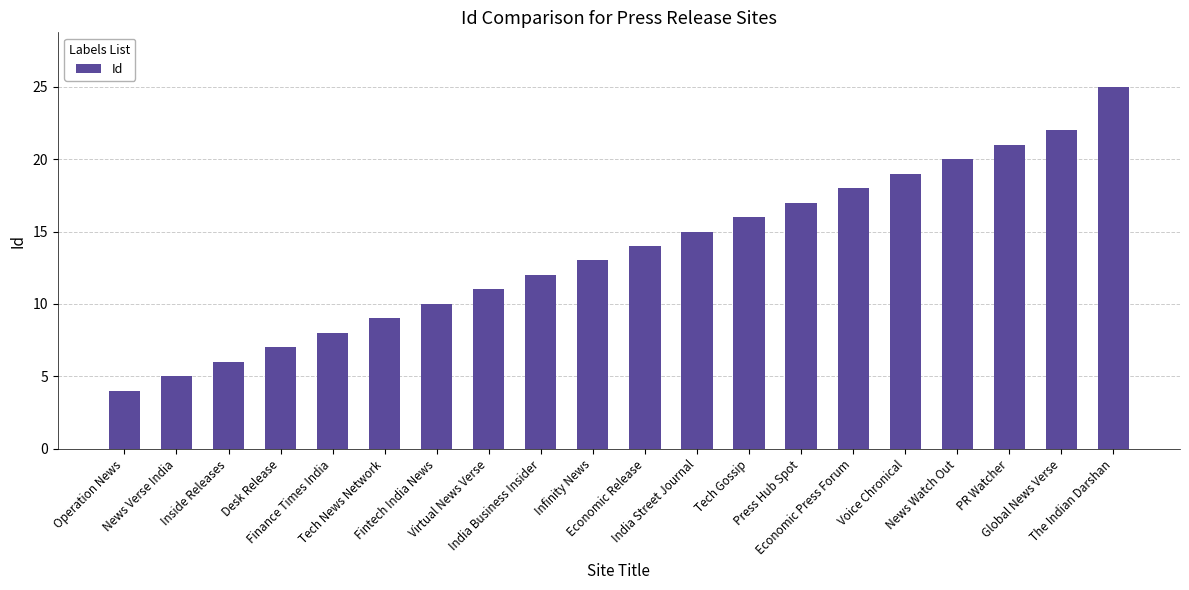

Reading left to right, extract all data points from this chart.

Operation News=4	News Verse India=5	Inside Releases=6	Desk Release=7	Finance Times India=8	Tech News Network=9	Fintech India News=10	Virtual News Verse=11	India Business Insider=12	Infinity News=13	Economic Release=14	India Street Journal=15	Tech Gossip=16	Press Hub Spot=17	Economic Press Forum=18	Voice Chronical=19	News Watch Out=20	PR Watcher=21	Global News Verse=22	The Indian Darshan=25